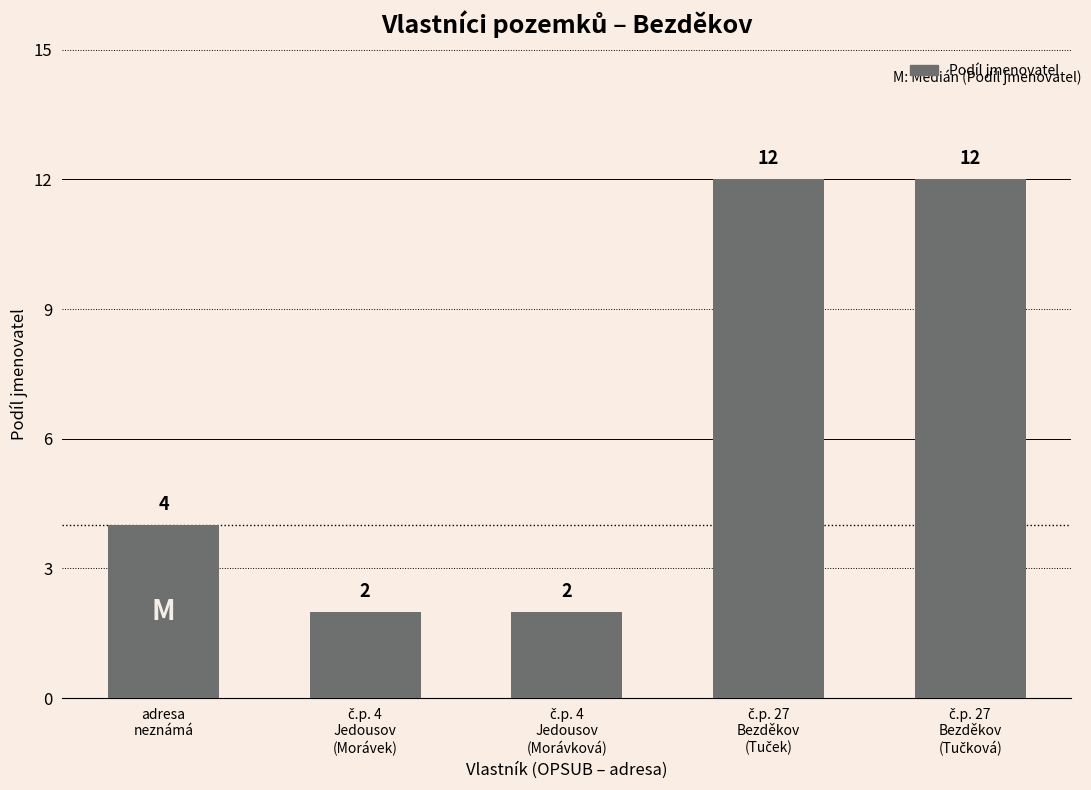

Does the chart contain stacked bars?

No